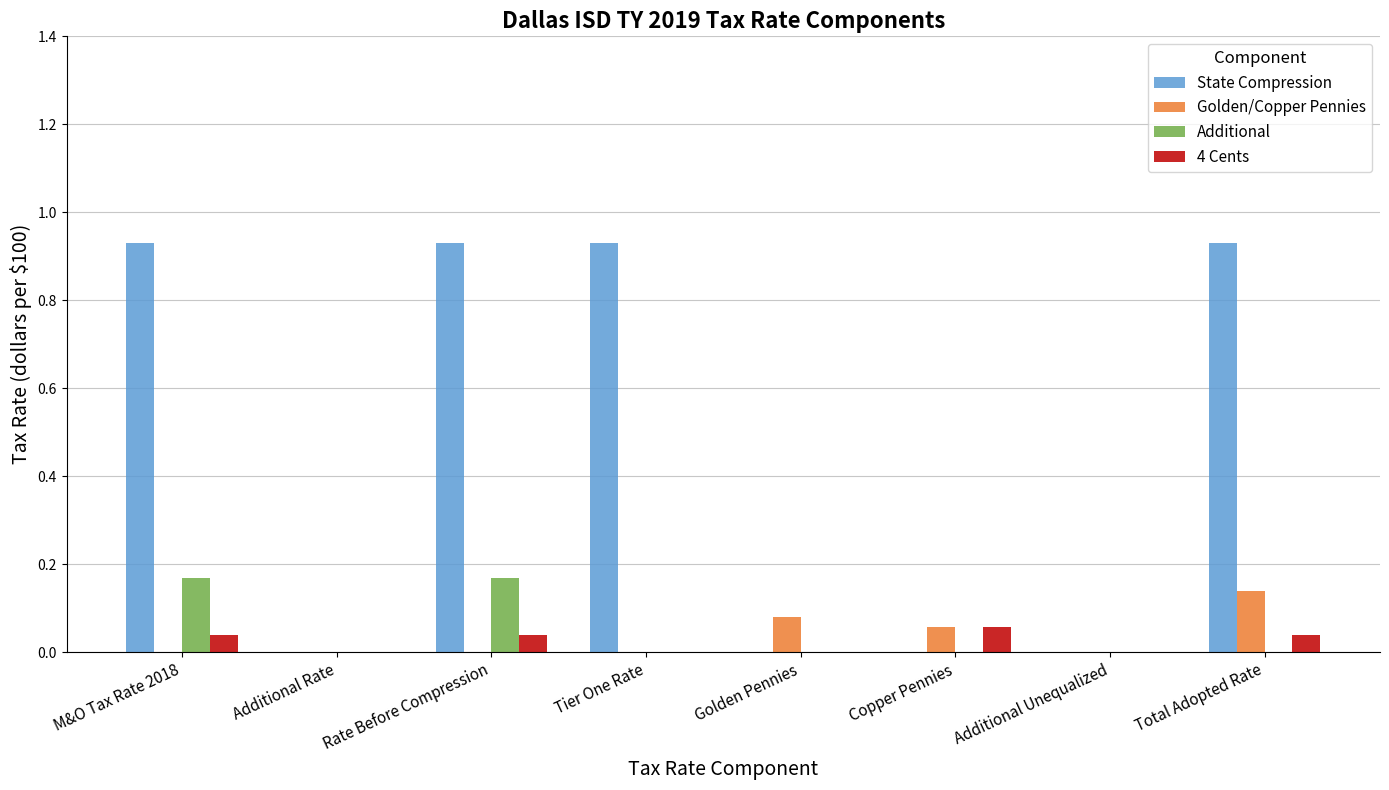

Which series changed the most between Tier One Rate and Total Adopted Rate?

Golden/Copper Pennies